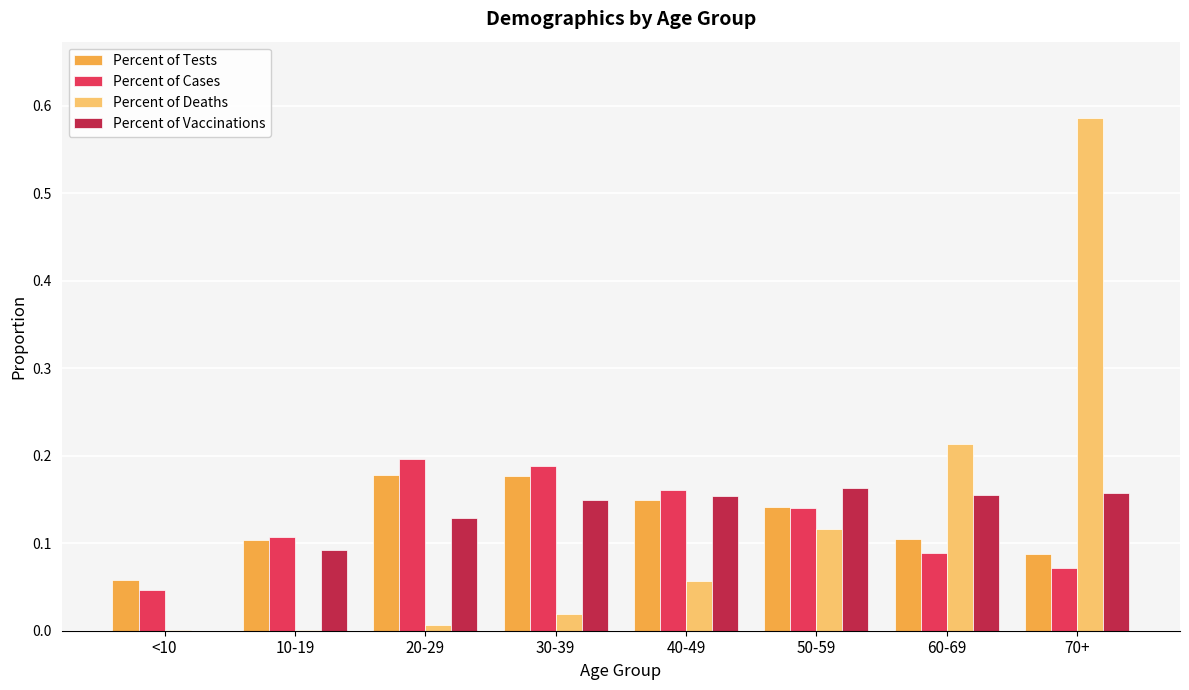

At which category is the sum across all series the highest?

70+